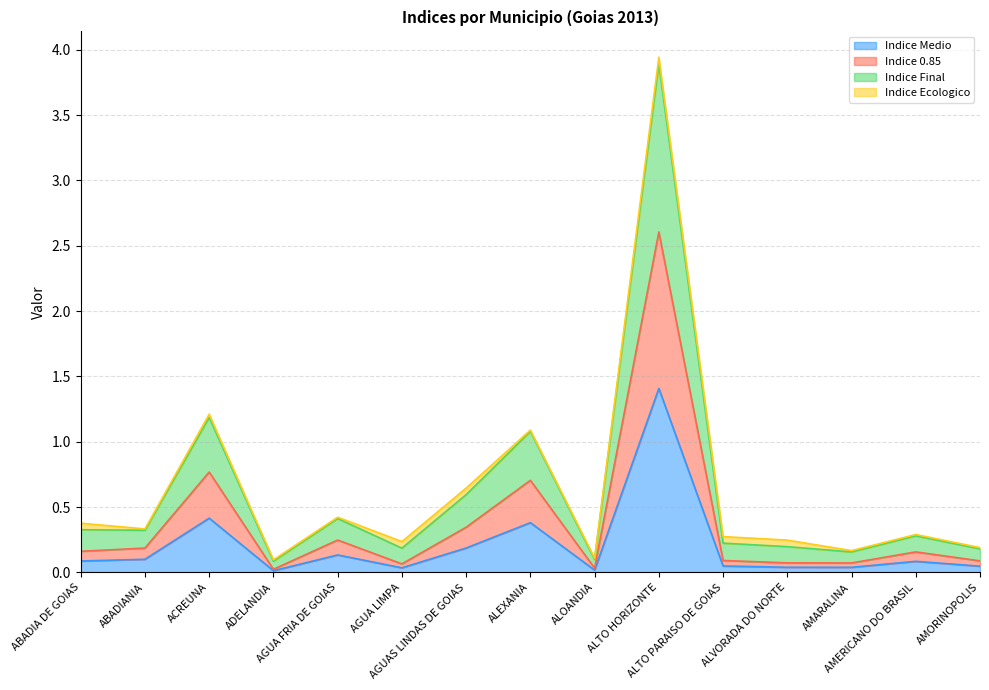

What is the total value across all series at AMORINOPOLIS?

0.5